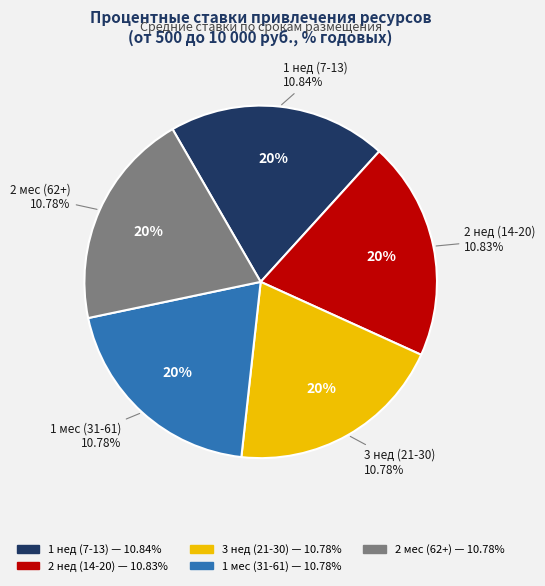

To the nearest percent, what portion does 1 нед (7-13) represent?

20%